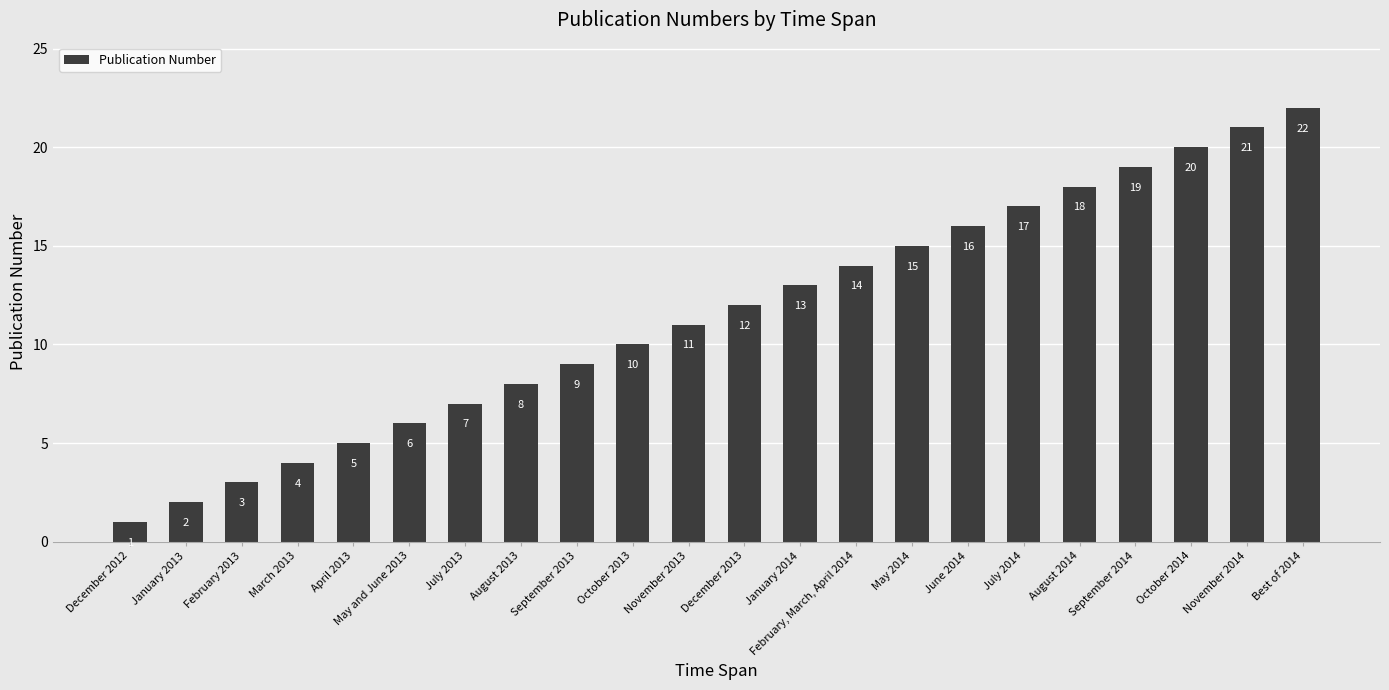

Approximately how many times larger is the value at November 2014 compared to May and June 2013?

3.5